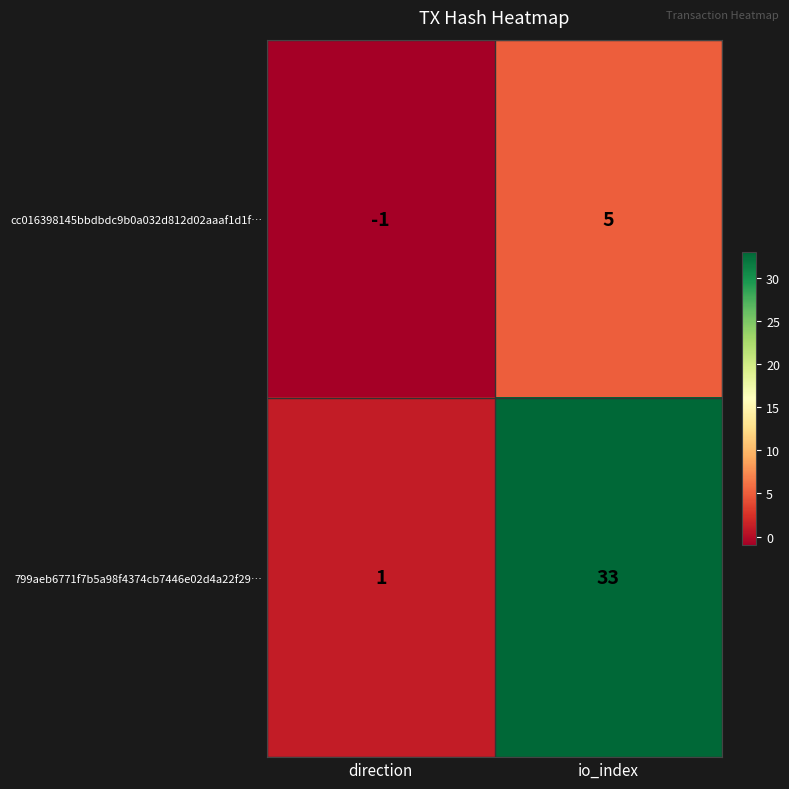

Which category has the lowest value across all series?

direction